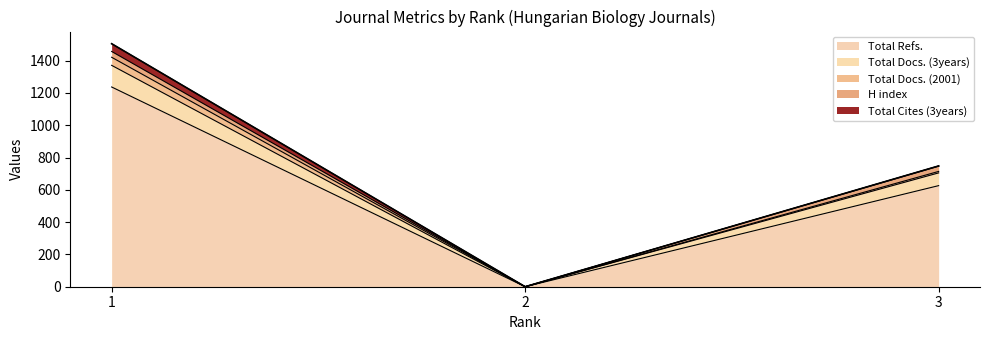

Reading left to right, transcribe the values for Total Refs..

1237	0	626